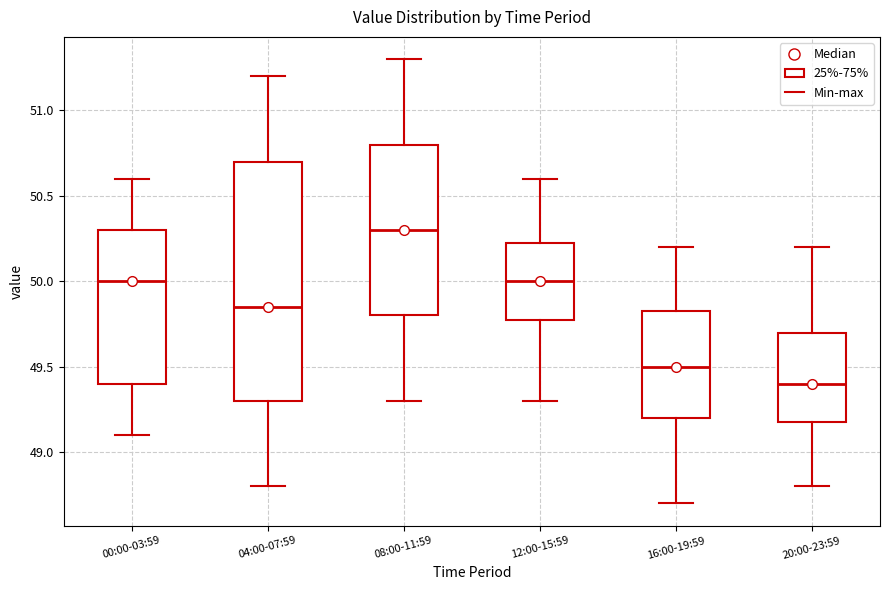

Which box's median line is the highest?

08:00-11:59